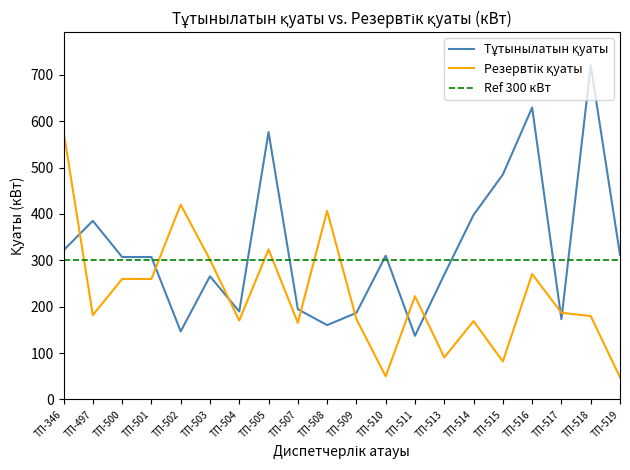

What is the value of the Резервтік қуаты (кВт) point at the 18th from the left?

186.8